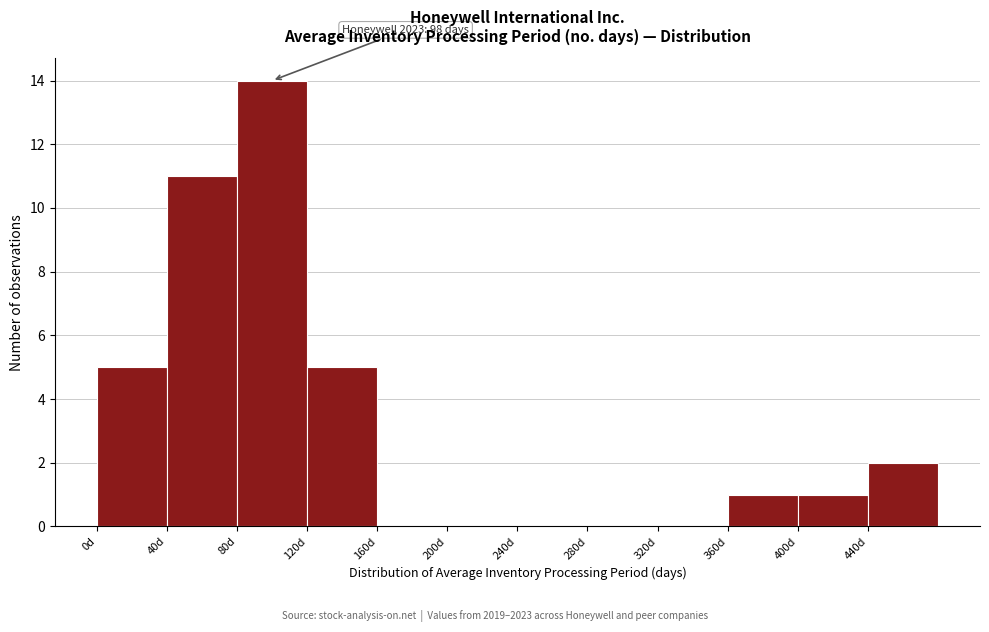

Which range on the x-axis has the tallest bar?

80 to 120